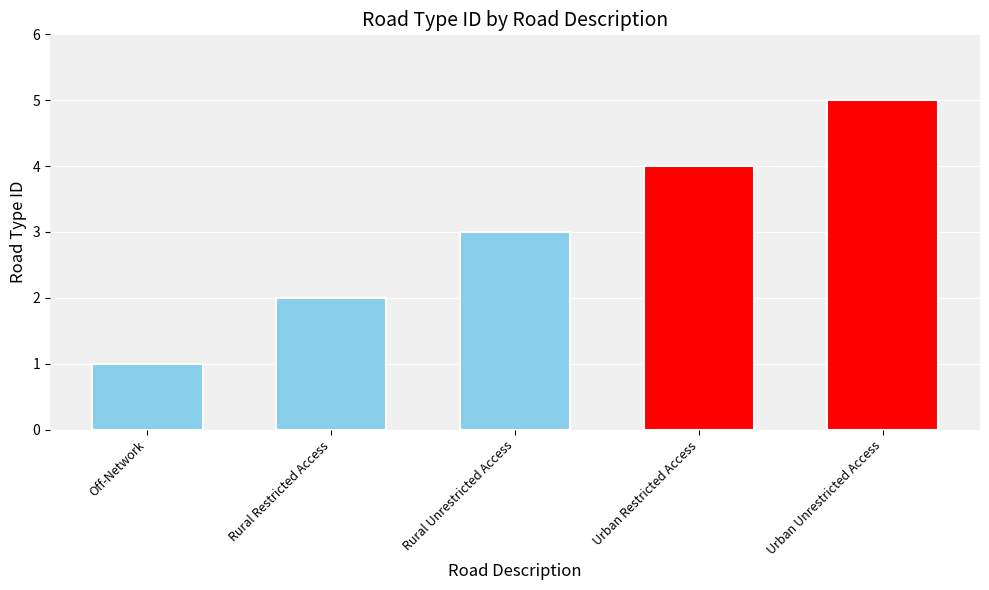

What is the change in value from Rural Restricted Access to Rural Unrestricted Access?

+1